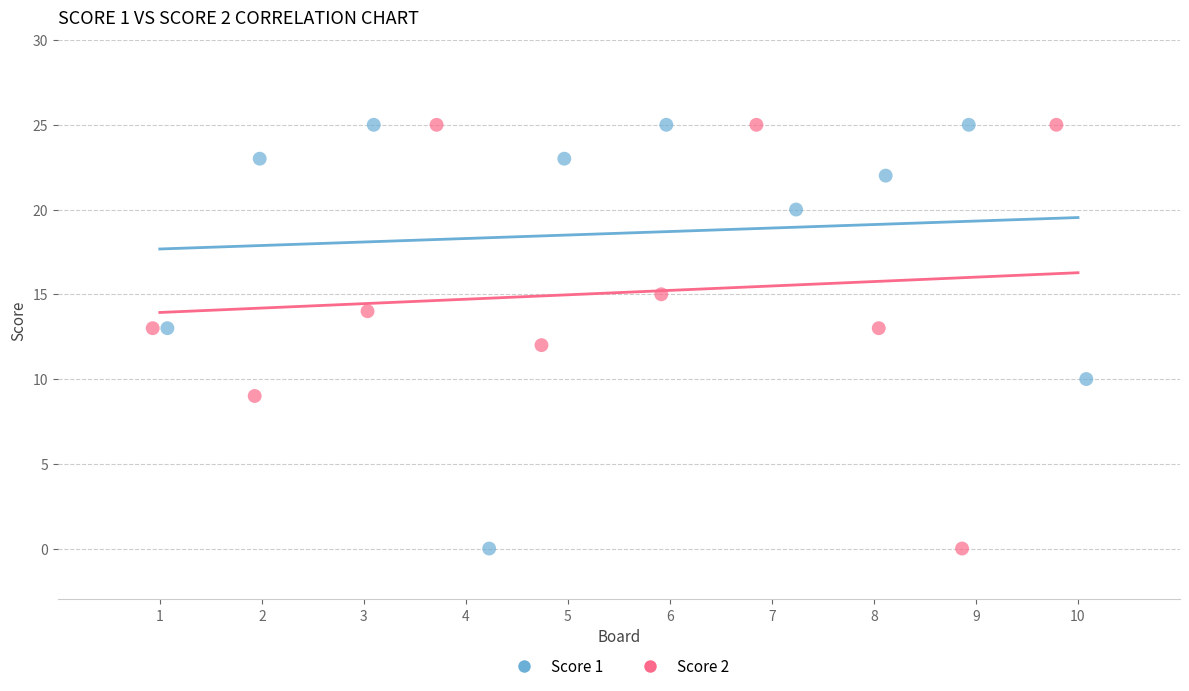

What are all the series names shown in the legend?

Score 1, Score 2